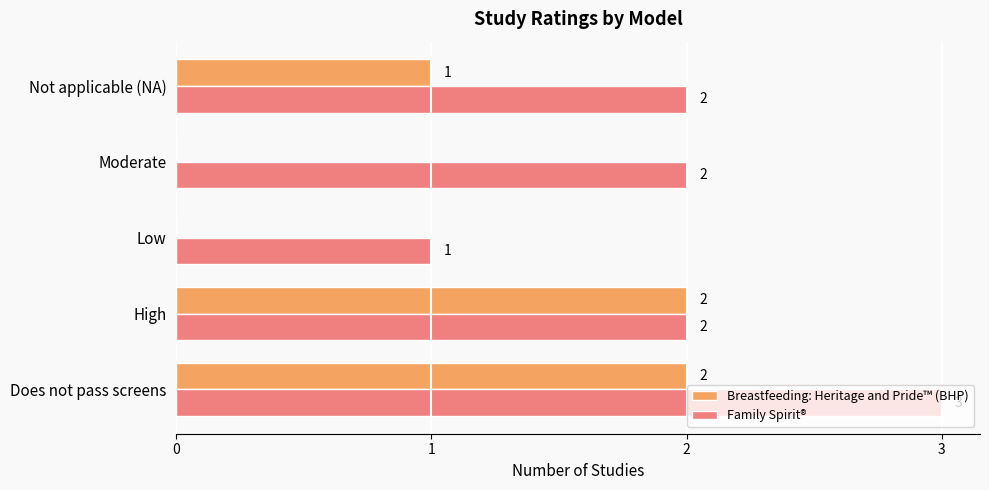

Is it true that Breastfeeding: Heritage and Pride™ (BHP) equals 2 at High?

True